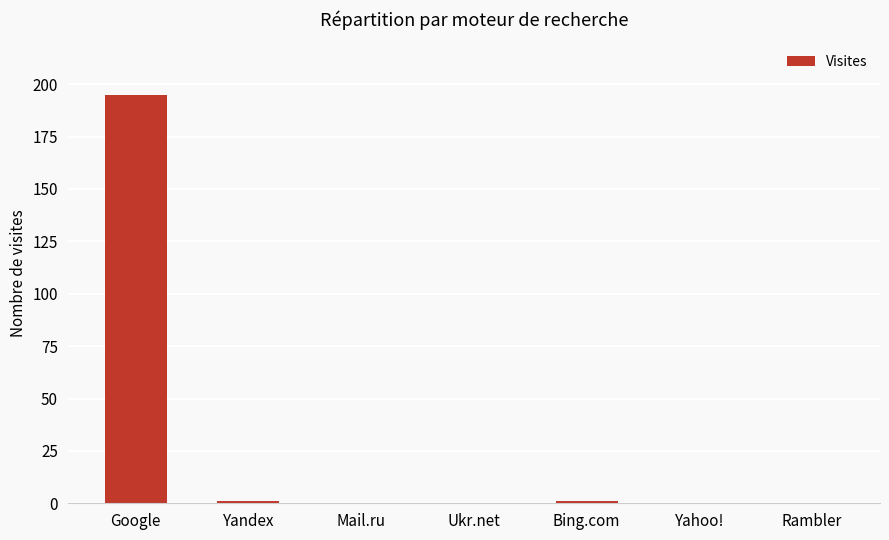

What is the greatest value displayed?

195